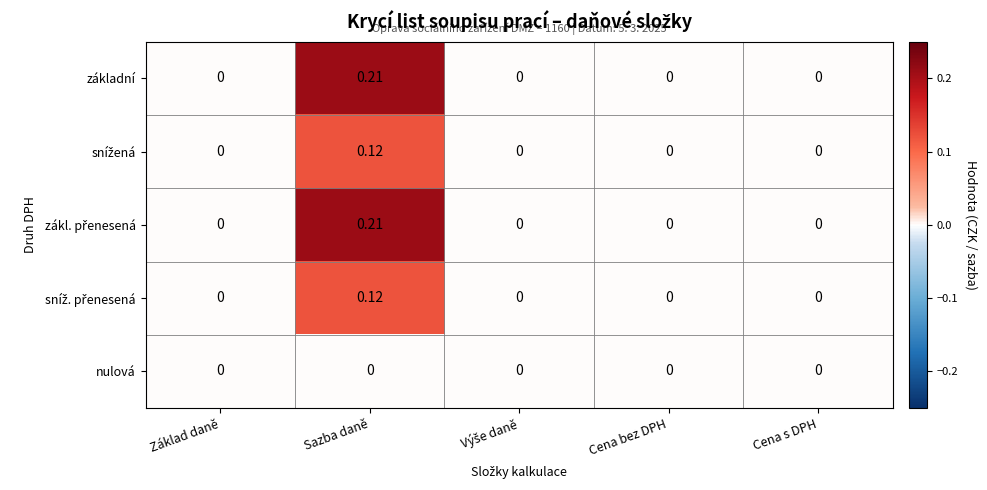

Count the number of data series in this chart.

5